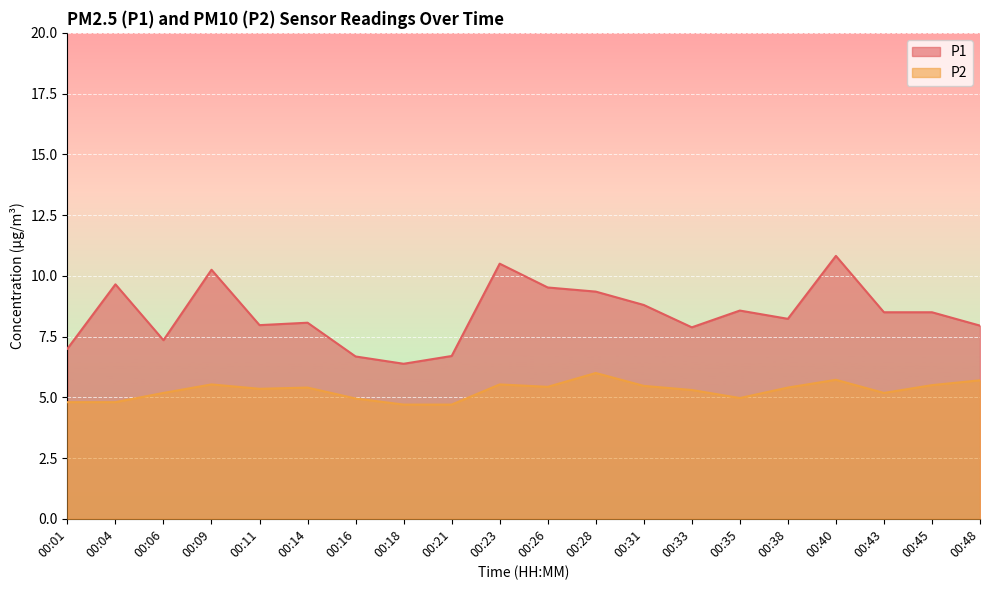

The P2 series shows 6.0 at 00:28. True or false?

True